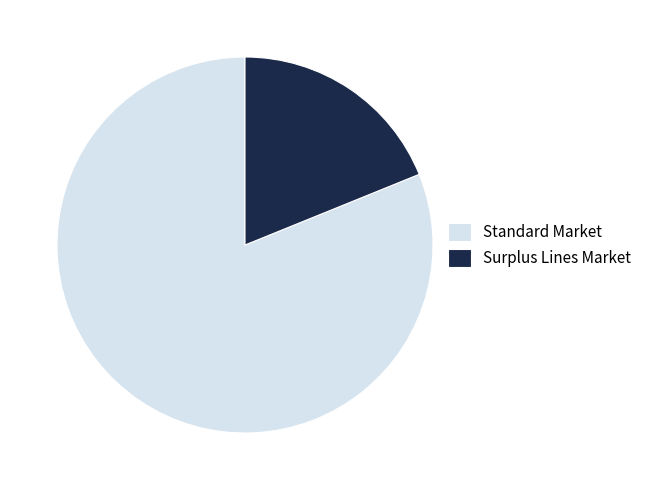

Do Surplus Lines Market and Standard Market together represent more than half of the pie?

Yes